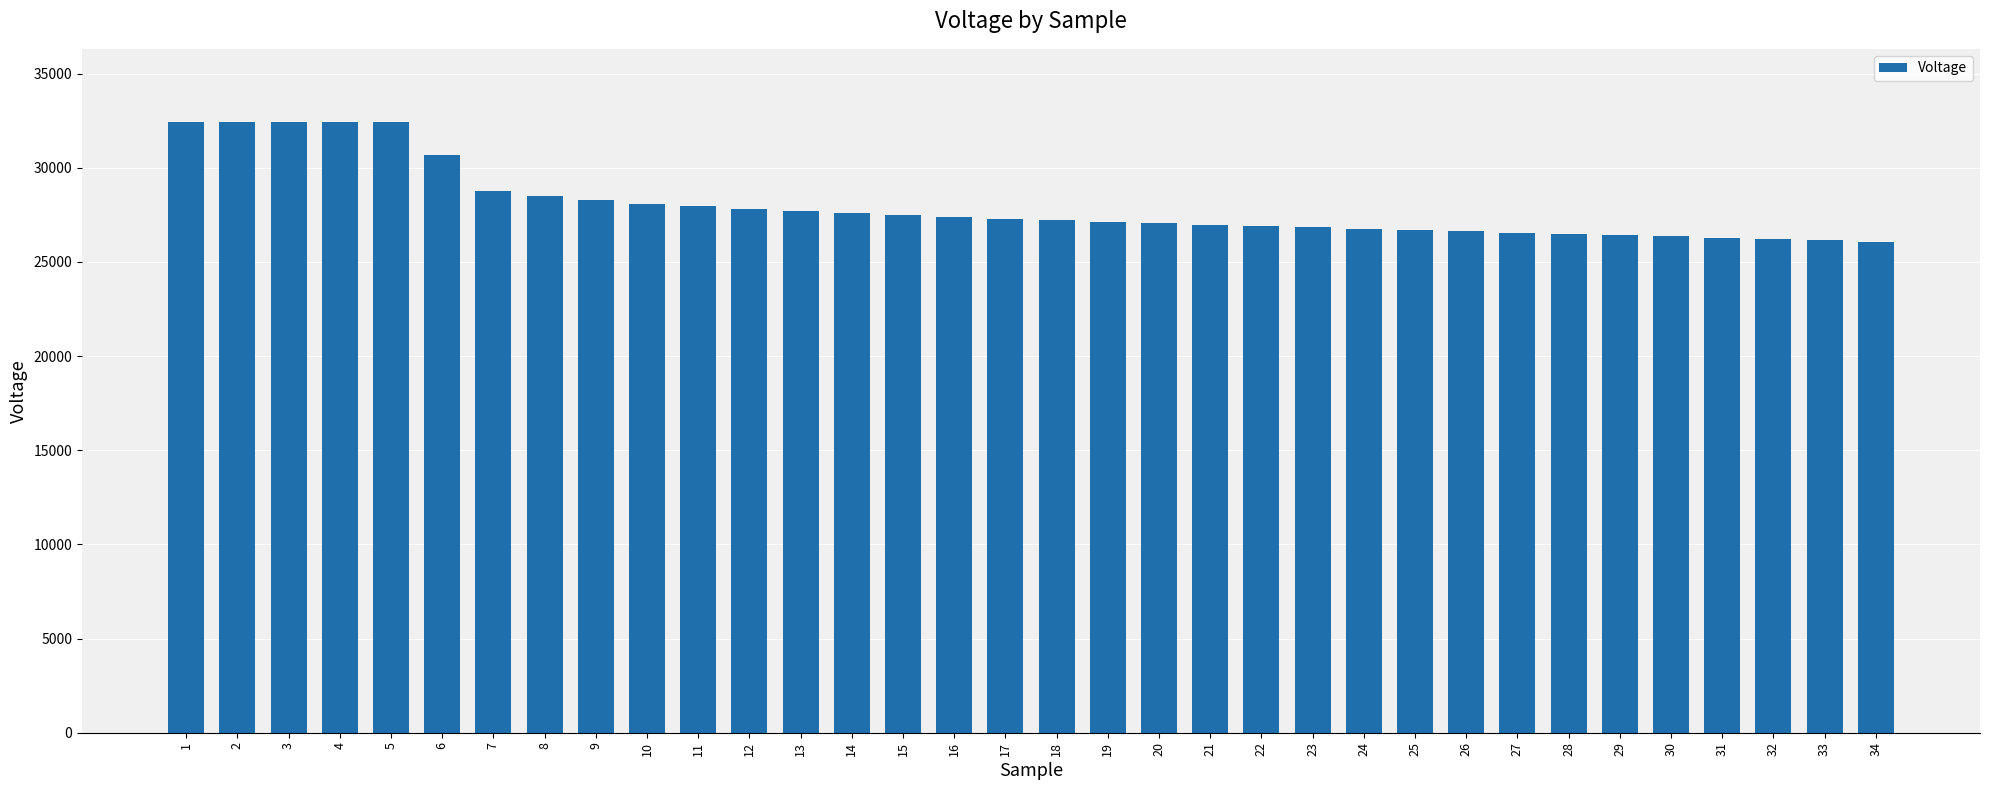

How many categories are shown in the chart?

34